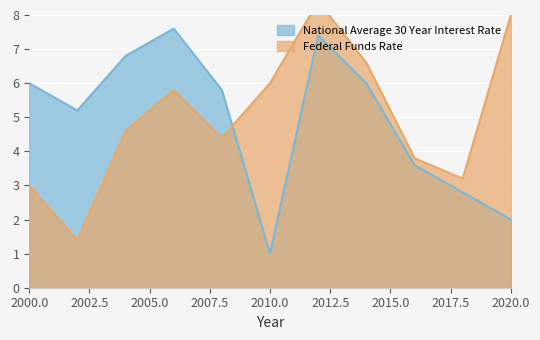

What is the difference between the highest and lowest values at 9?

7